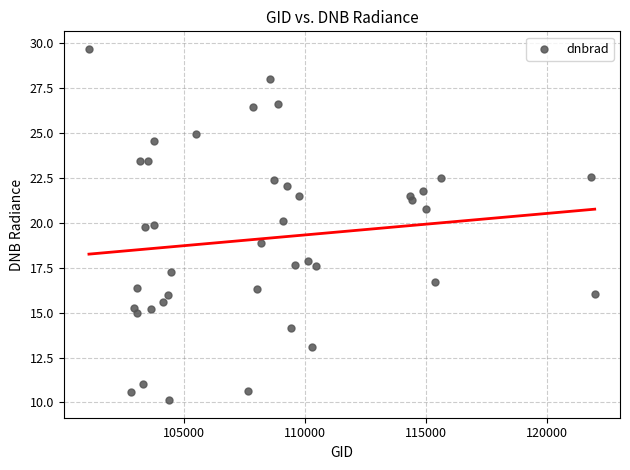

What is the range of Y values (max minus min)?

19.6